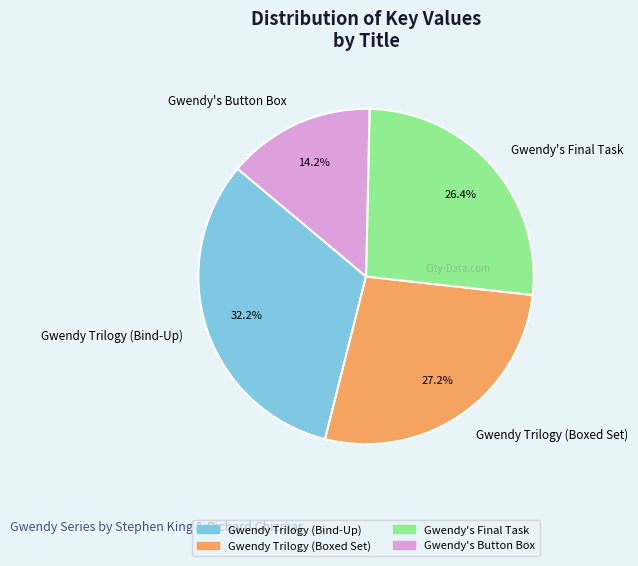

Which slice is the smallest?

Gwendy's Button Box